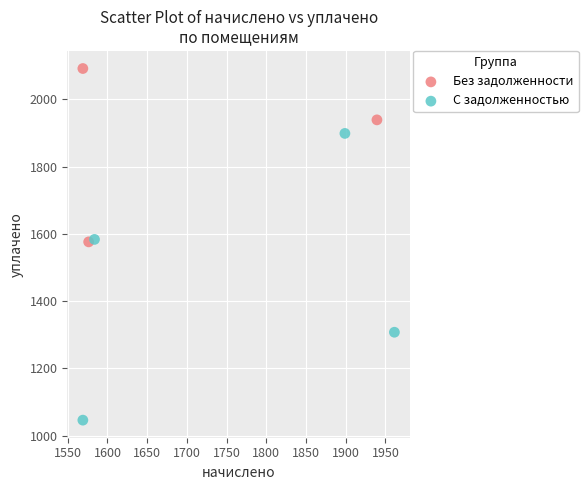

Which series reaches the maximum Y coordinate?

Без задолженности